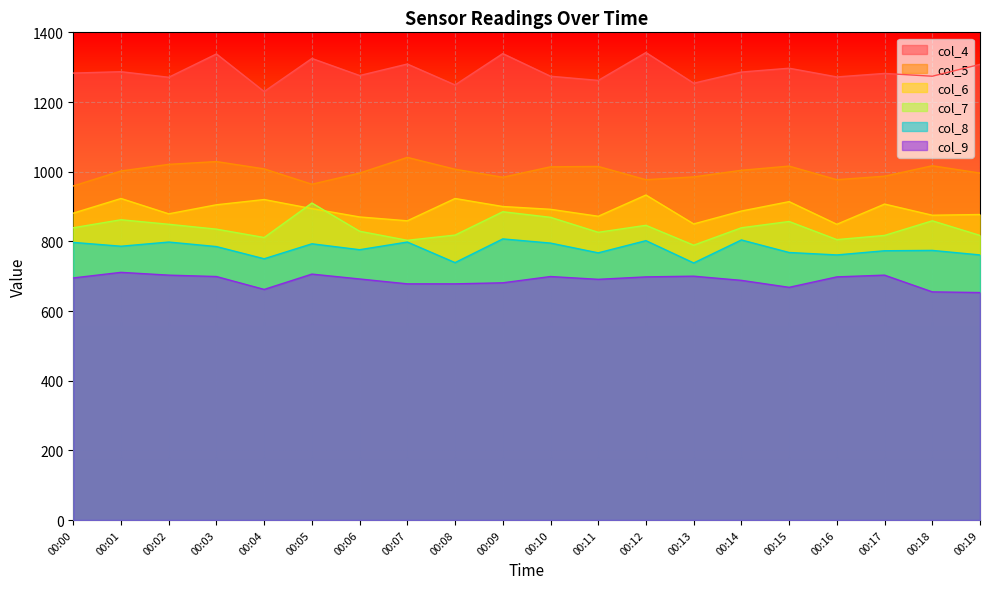

What is the value of the col_9 point at the 5th from the left?

662